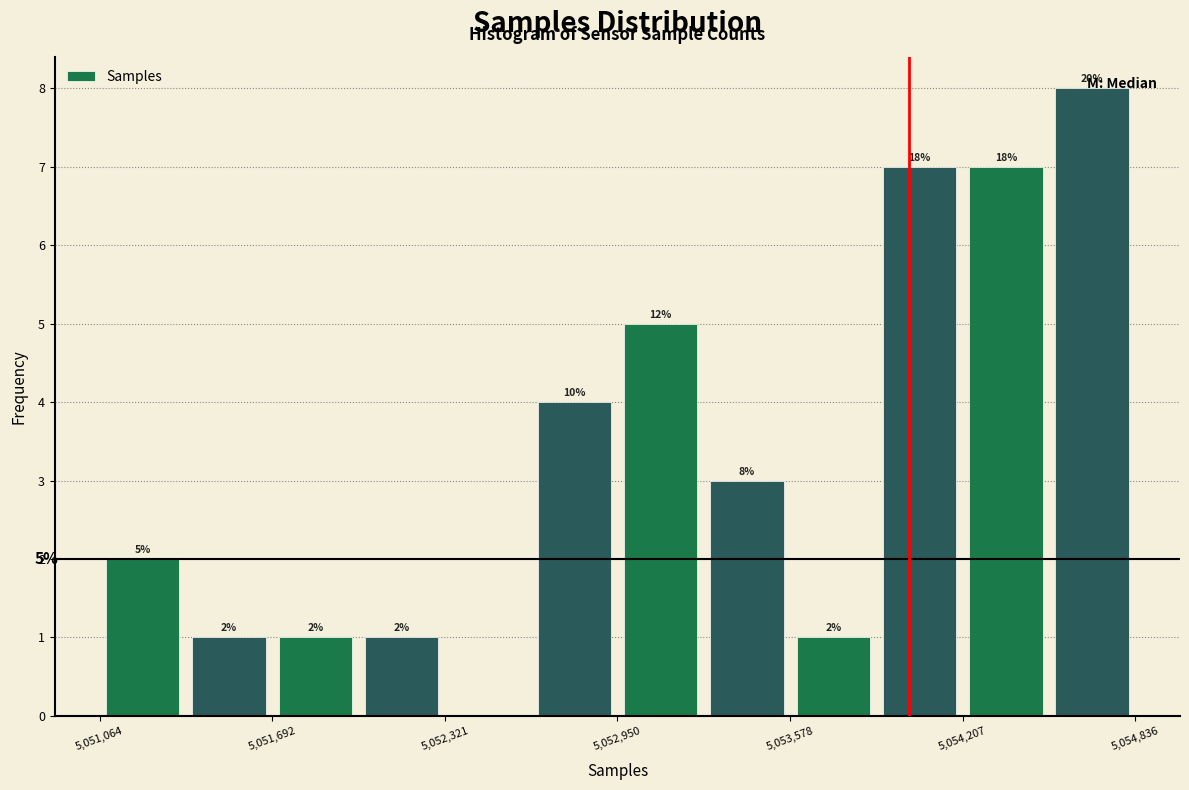

Read against the x-axis, roughly where is the centre of the tallest bar?

5054700